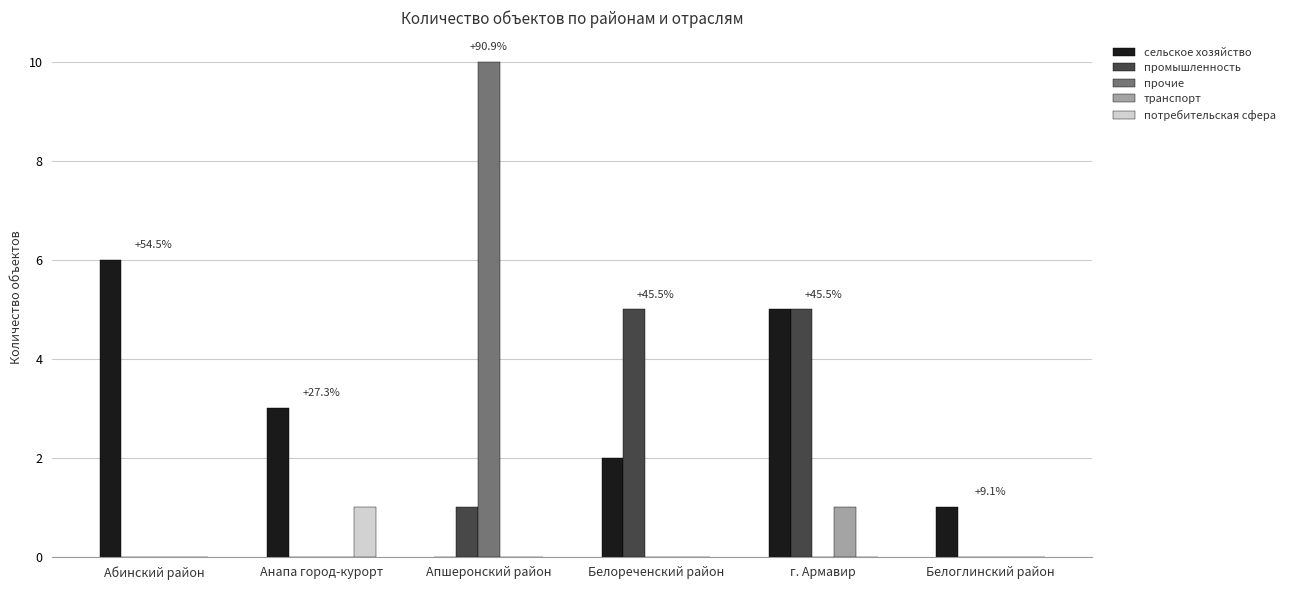

Reading right to left, what are all the values shown in this chart?

сельское хозяйство: Белоглинский район=1	г. Армавир=5	Белореченский район=2	Апшеронский район=0	Анапа город-курорт=3	Абинский район=6
промышленность: Белоглинский район=0	г. Армавир=5	Белореченский район=5	Апшеронский район=1	Анапа город-курорт=0	Абинский район=0
прочие: Белоглинский район=0	г. Армавир=0	Белореченский район=0	Апшеронский район=10	Анапа город-курорт=0	Абинский район=0
транспорт: Белоглинский район=0	г. Армавир=1	Белореченский район=0	Апшеронский район=0	Анапа город-курорт=0	Абинский район=0
потребительская сфера: Белоглинский район=0	г. Армавир=0	Белореченский район=0	Апшеронский район=0	Анапа город-курорт=1	Абинский район=0